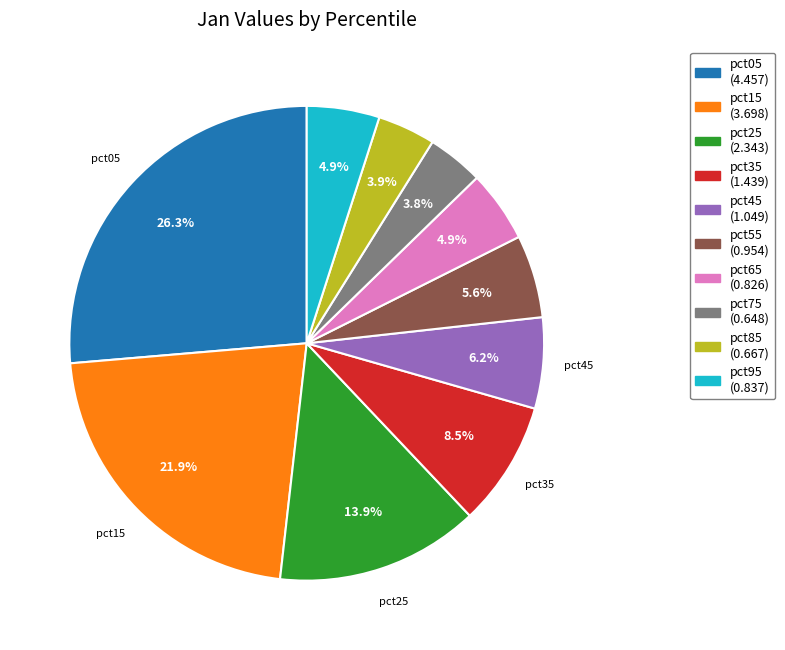

Is there a majority slice in this chart?

No